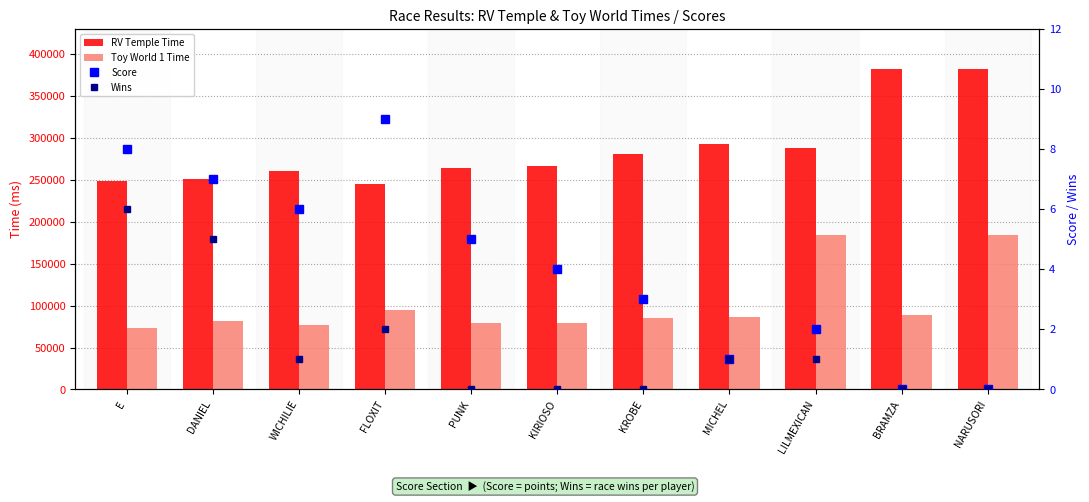

Is the value of Score at WICHILIE greater than the value of RV Temple Time at WICHILIE?

No